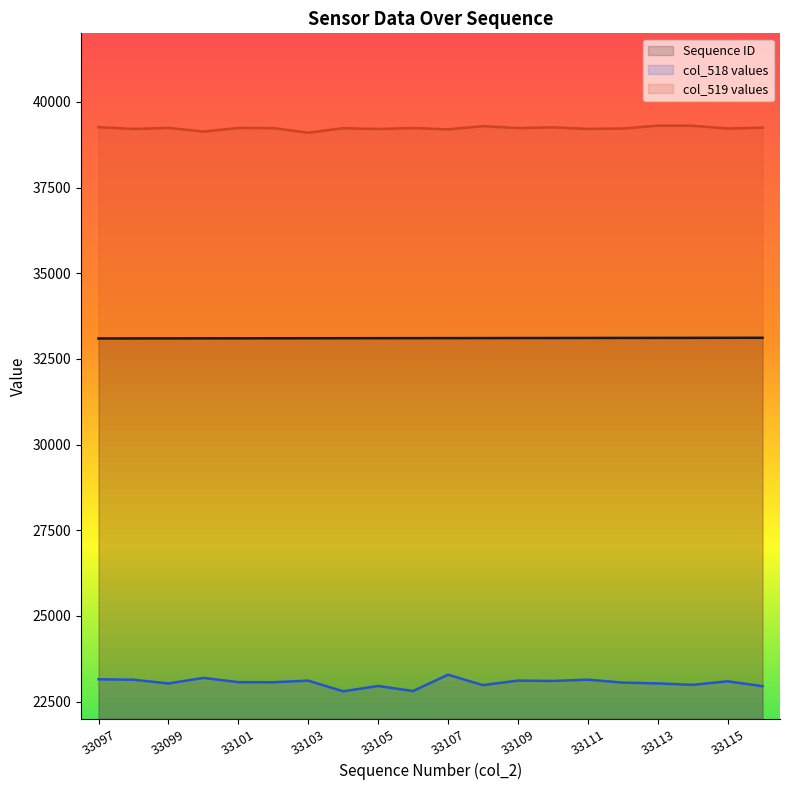

List the series in order of their peak value, lowest first.

col_518 values, Sequence ID, col_519 values